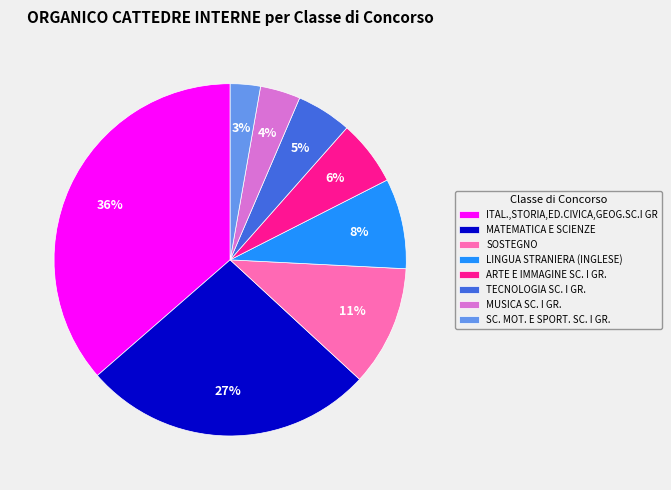

What percentage is the ITAL.,STORIA,ED.CIVICA,GEOG.SC.I GR slice, to the nearest percent?

36%